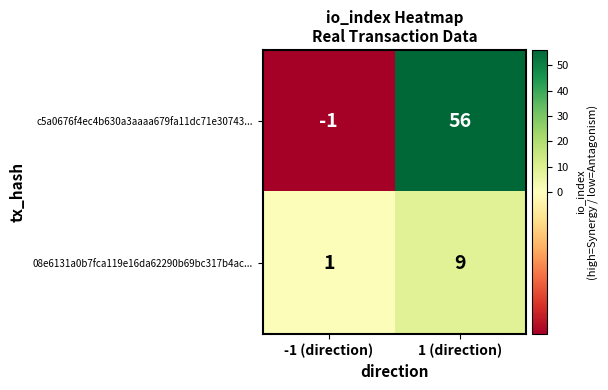

Which series changed the most between -1 (direction) and 1 (direction)?

c5a0676f4ec4b630a3aaaa679fa11dc71e30743...